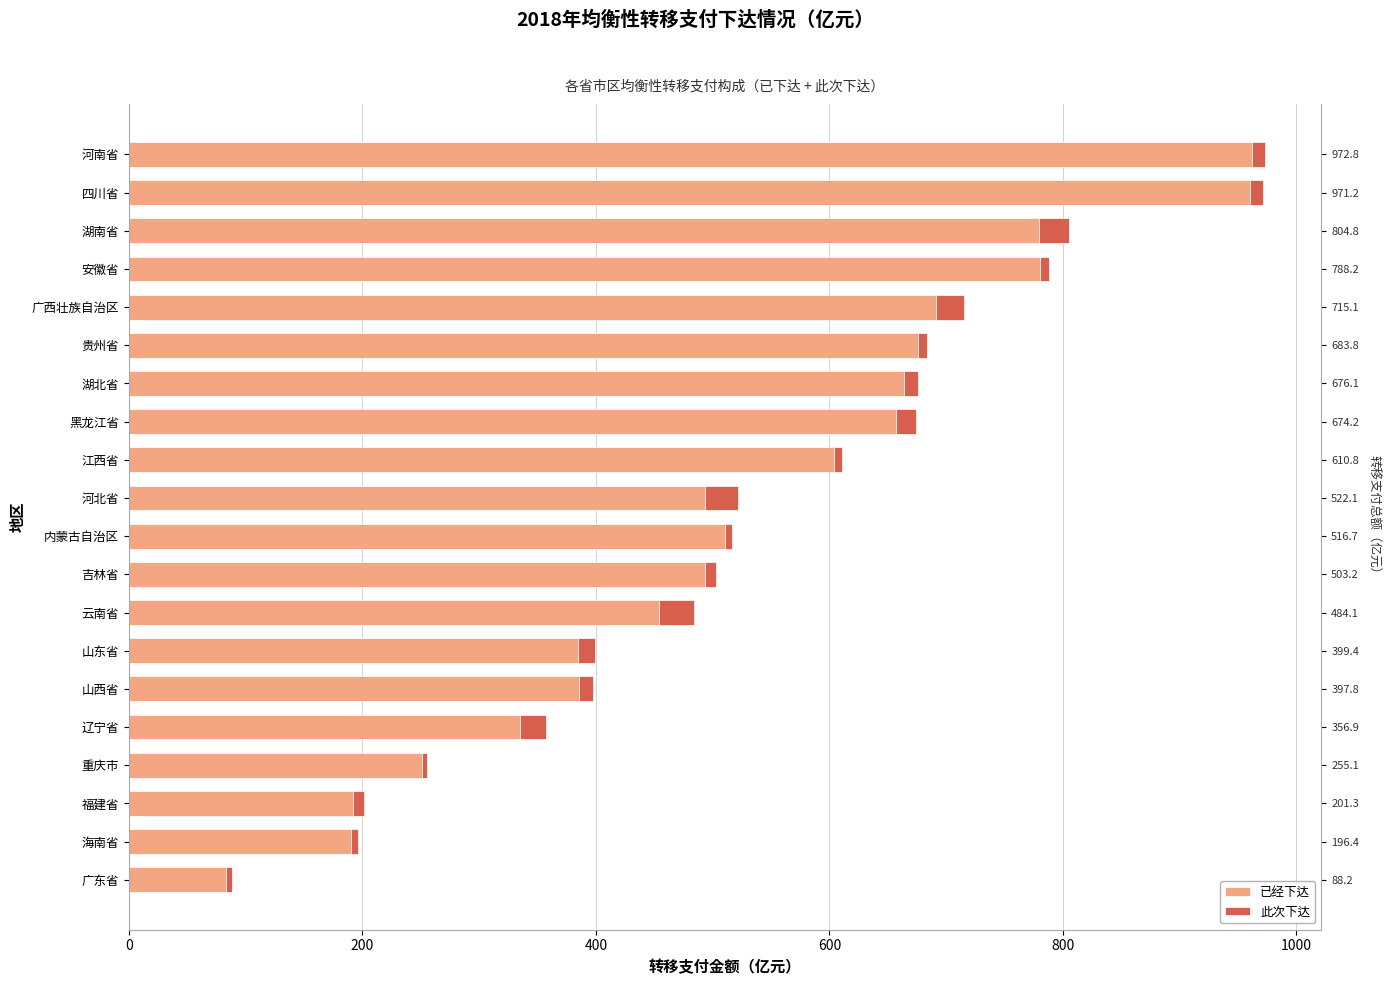

At 河南省, list the series in order from largest to smallest.

已经下达, 此次下达